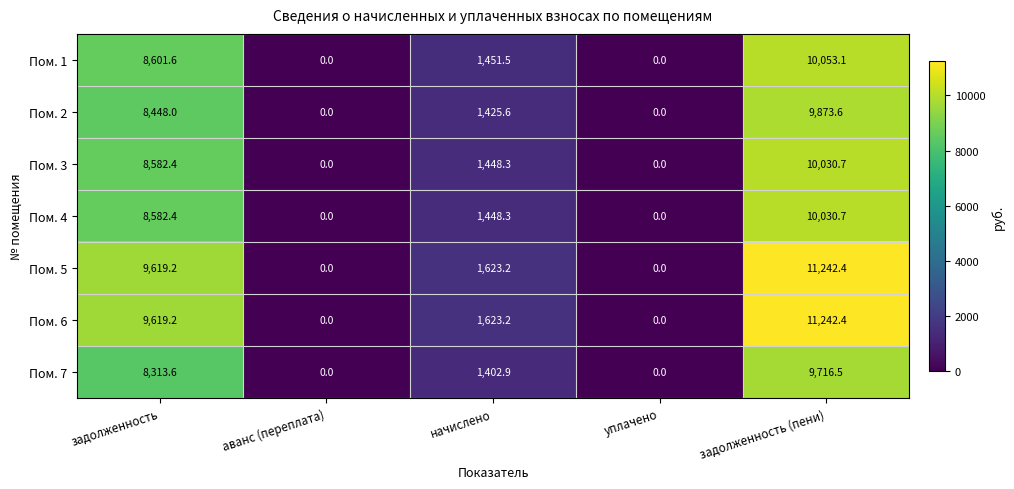

How many data points does each series have?

5